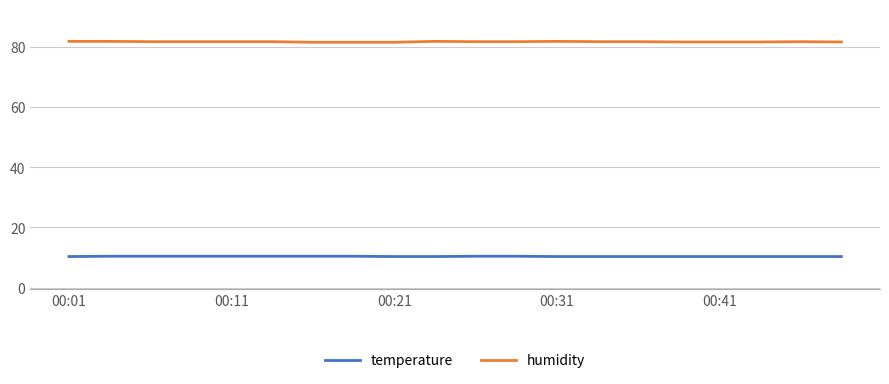

What is the greatest value displayed?

81.8